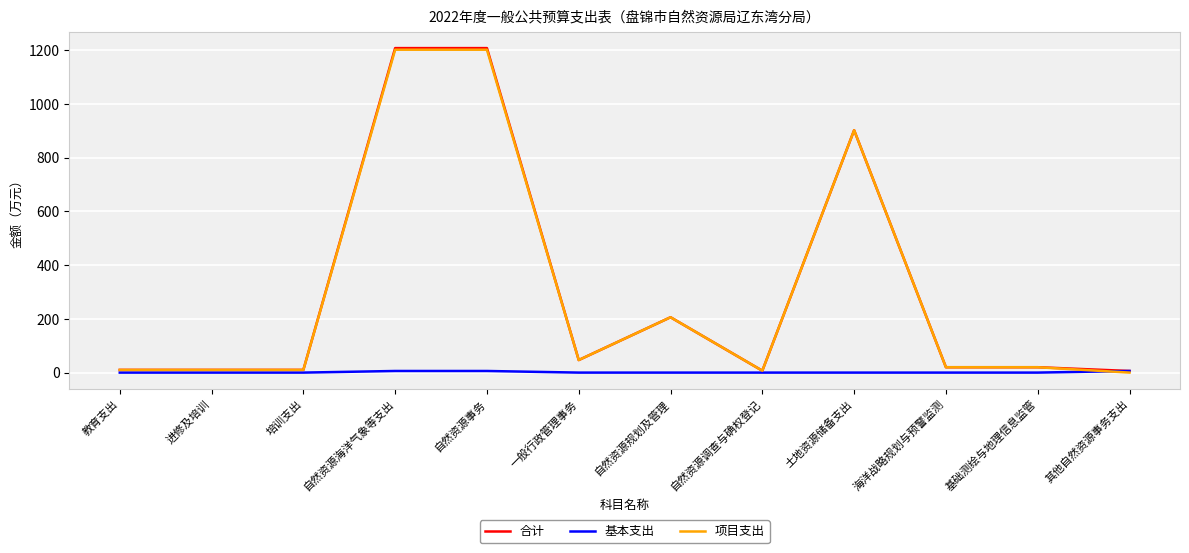

True or false: 合计 has a value of 902.3 at 土地资源储备支出.

True